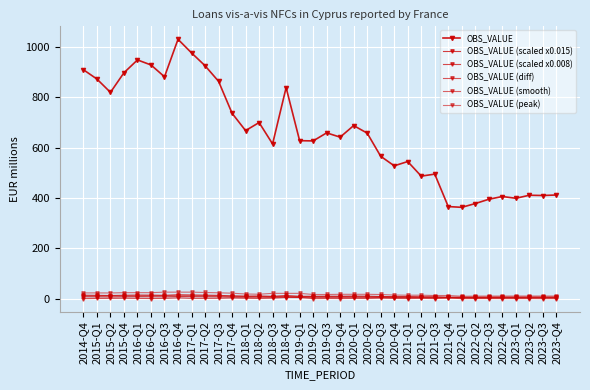

The OBS_VALUE (smooth) series shows 11.4 at 2016-Q4. True or false?

True